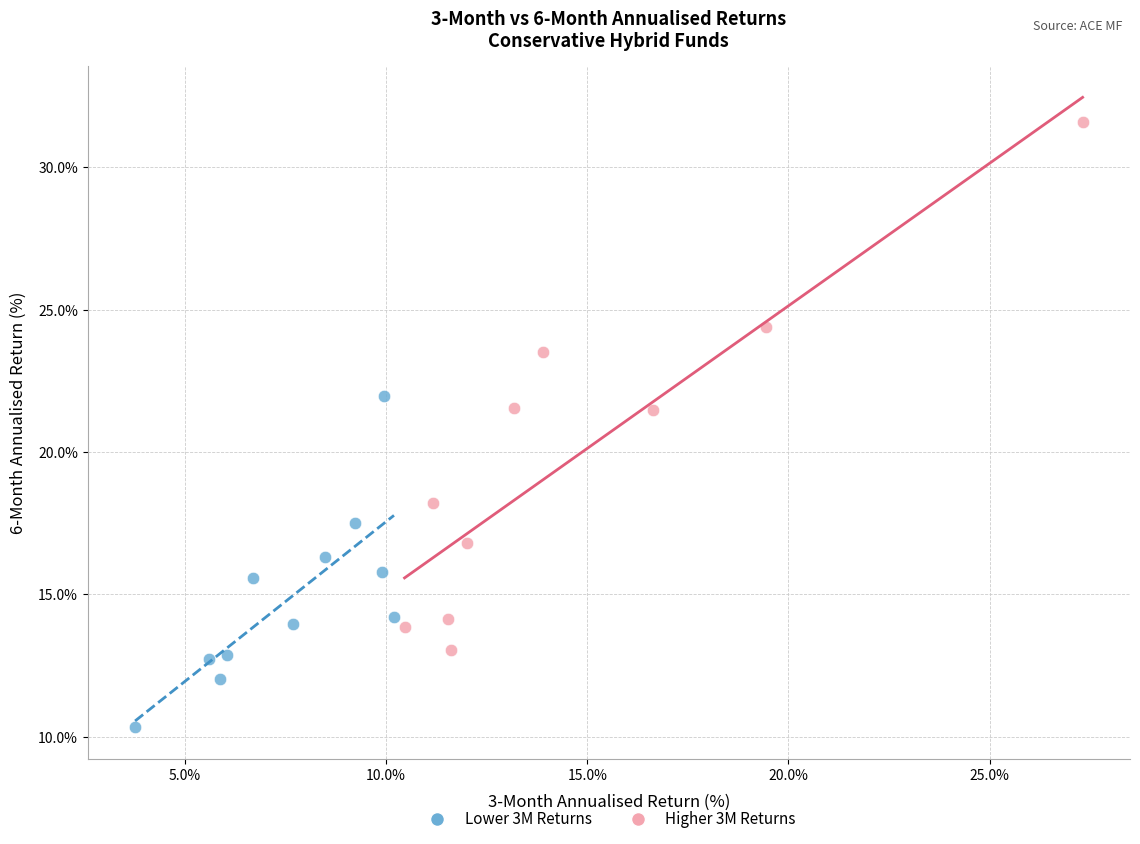

Which series contains the highest Y value?

Higher 3M Returns